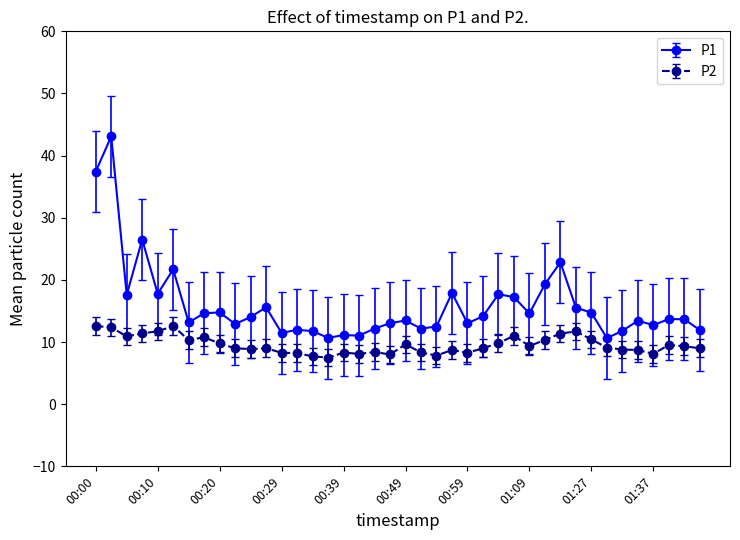

Does the chart have visible grid lines?

No